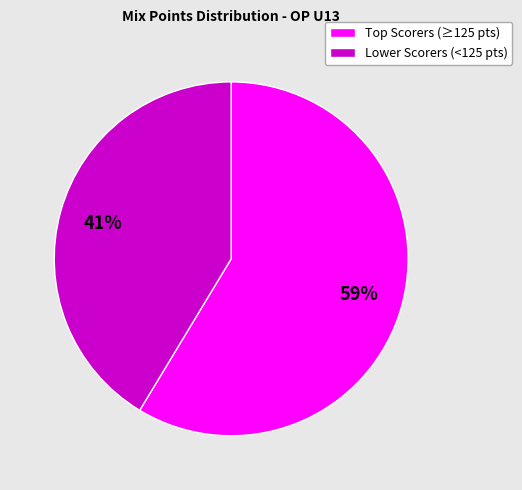

Which slice is the largest?

Top Scorers (≥125 pts)